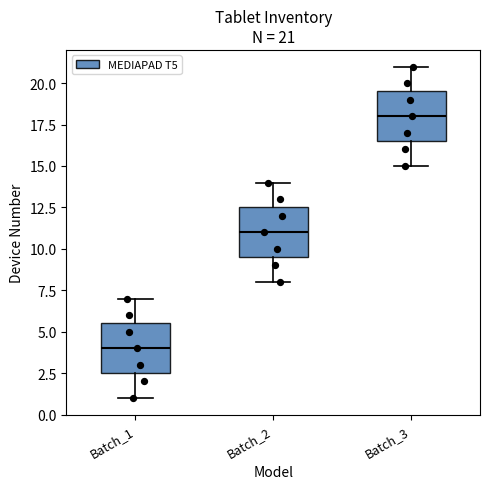

Which box's median line is the highest?

Batch_3